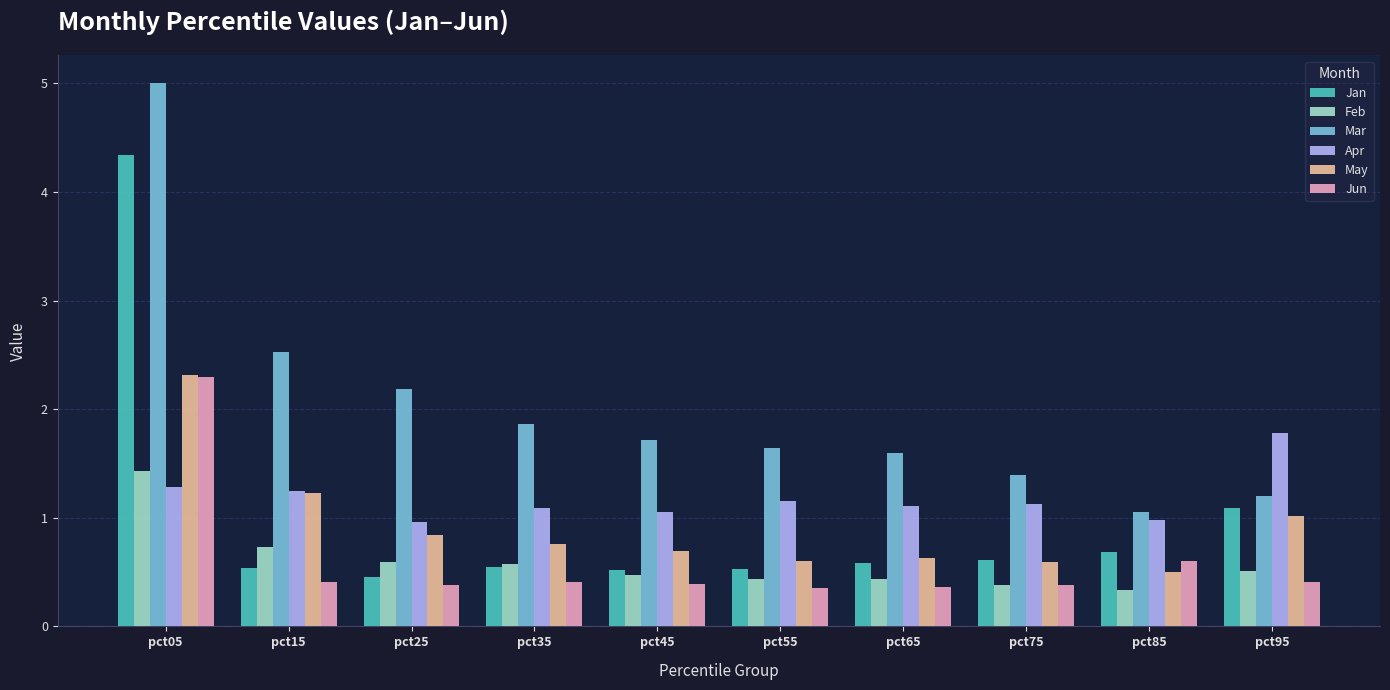

True or false: Jan has a value of 1.0 at pct75.

False